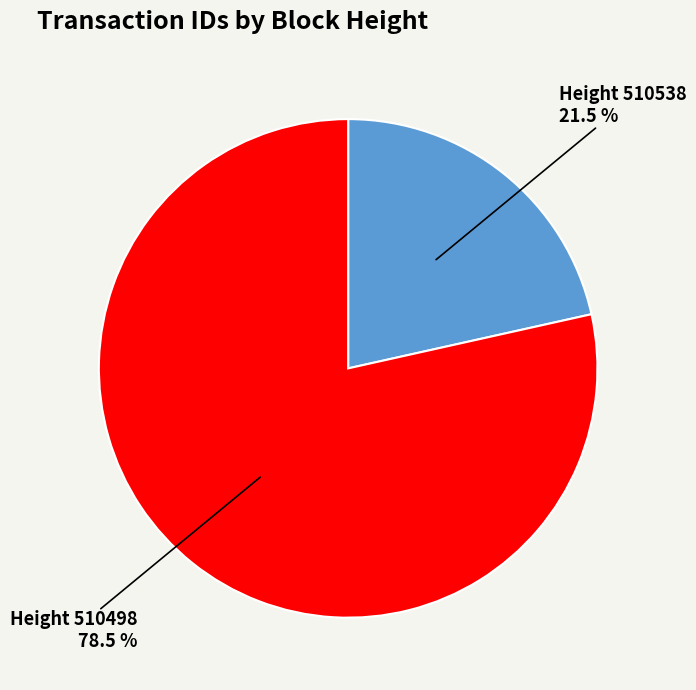

Count the number of slices in the pie.

2